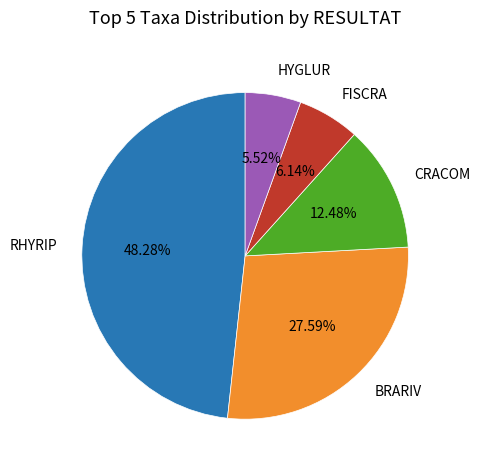

Does any single category account for the majority?

No